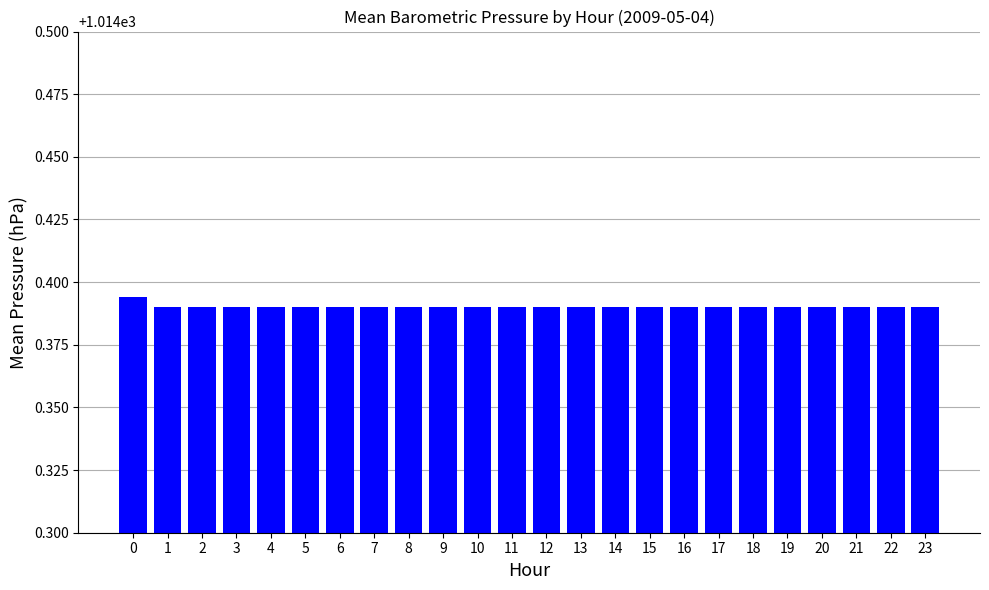

True or false: the data shows 1509.6 at 15.

False